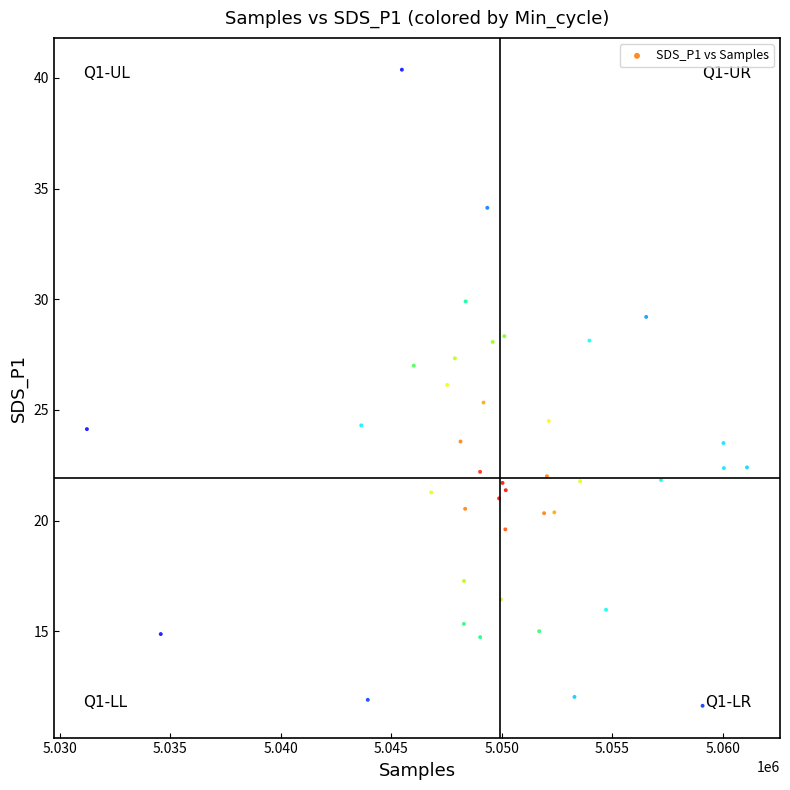

What is the range of X values (max minus min)?

29865.0